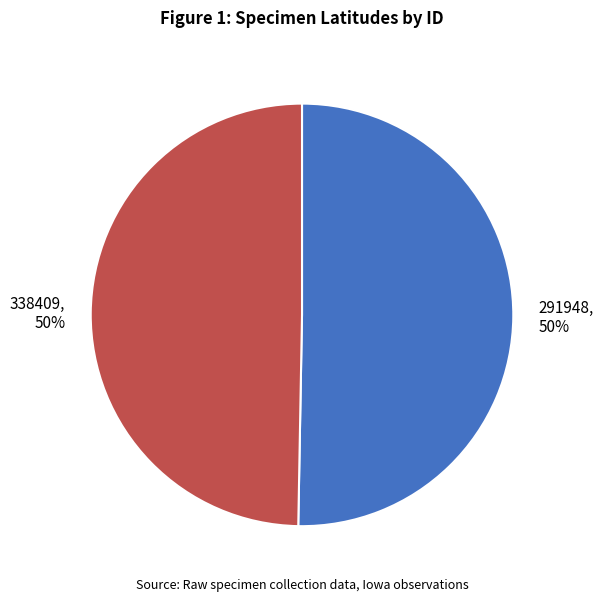

To the nearest percent, what is the combined percentage of 291948 and 338409?

100%